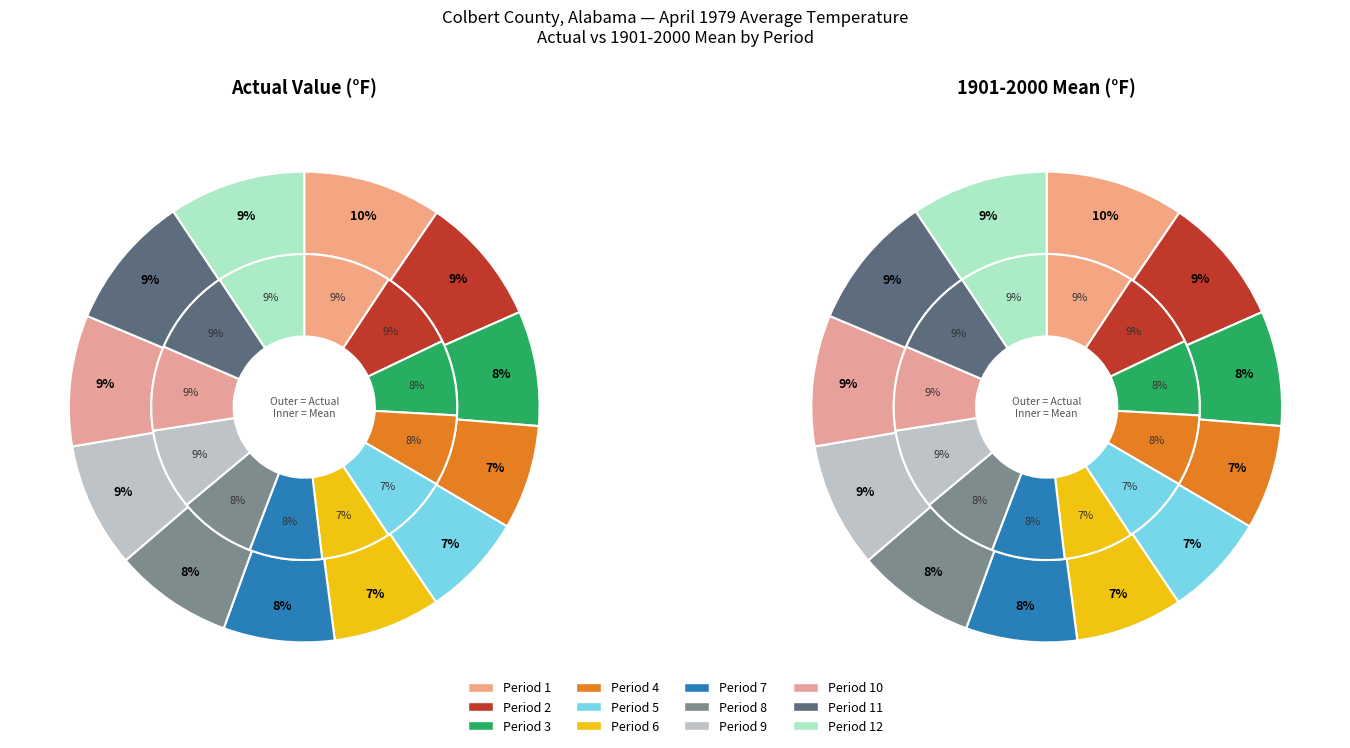

What is the smallest slice in the pie chart?

Period 5